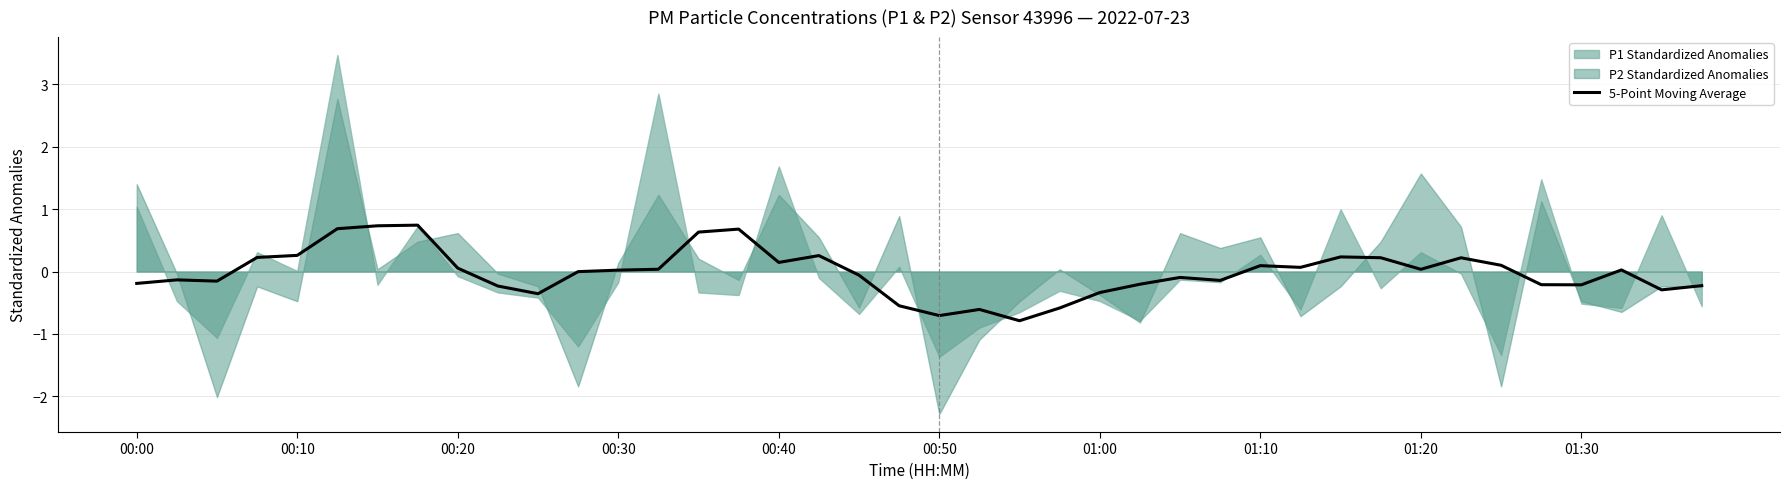

What is the minimum value for 5-Point Moving Average?

-0.8